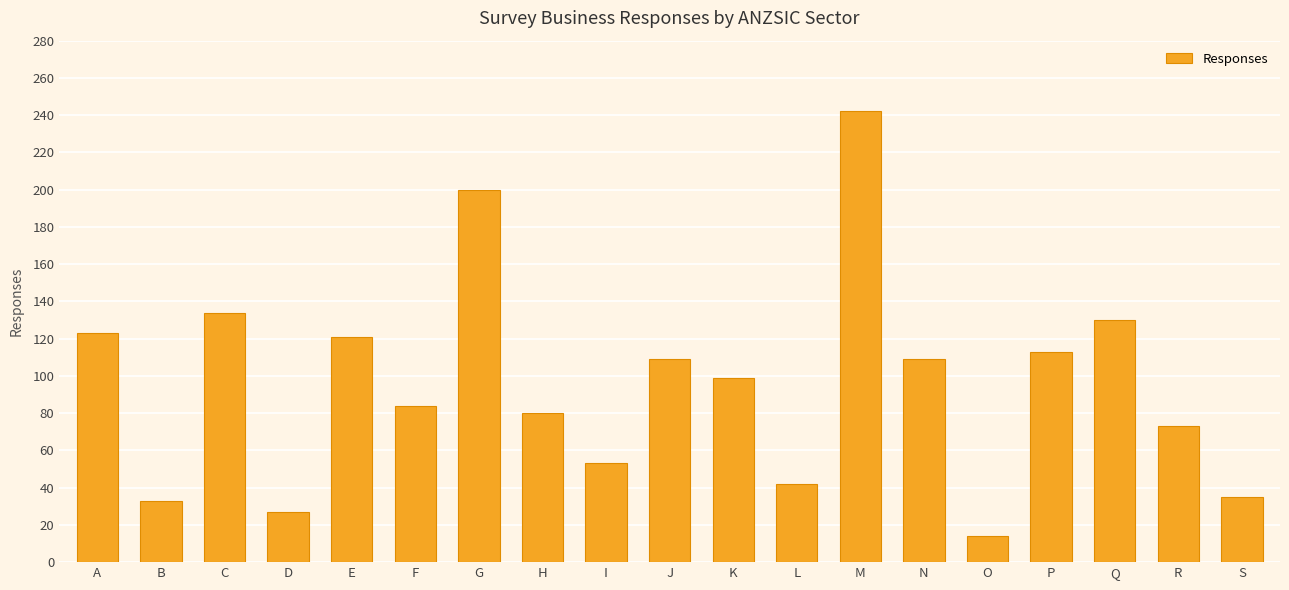

What is the difference between the maximum and minimum values?

228